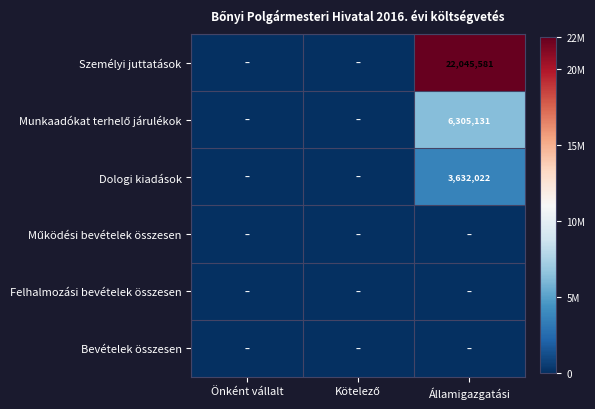

The value of Személyi juttatások at Államigazgatási is 22045581. True or false?

True